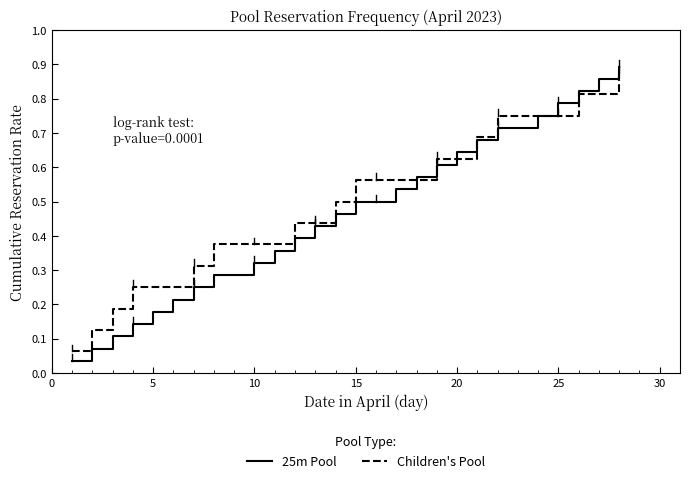

What are all the series names shown in the legend?

25m Pool, Children's Pool